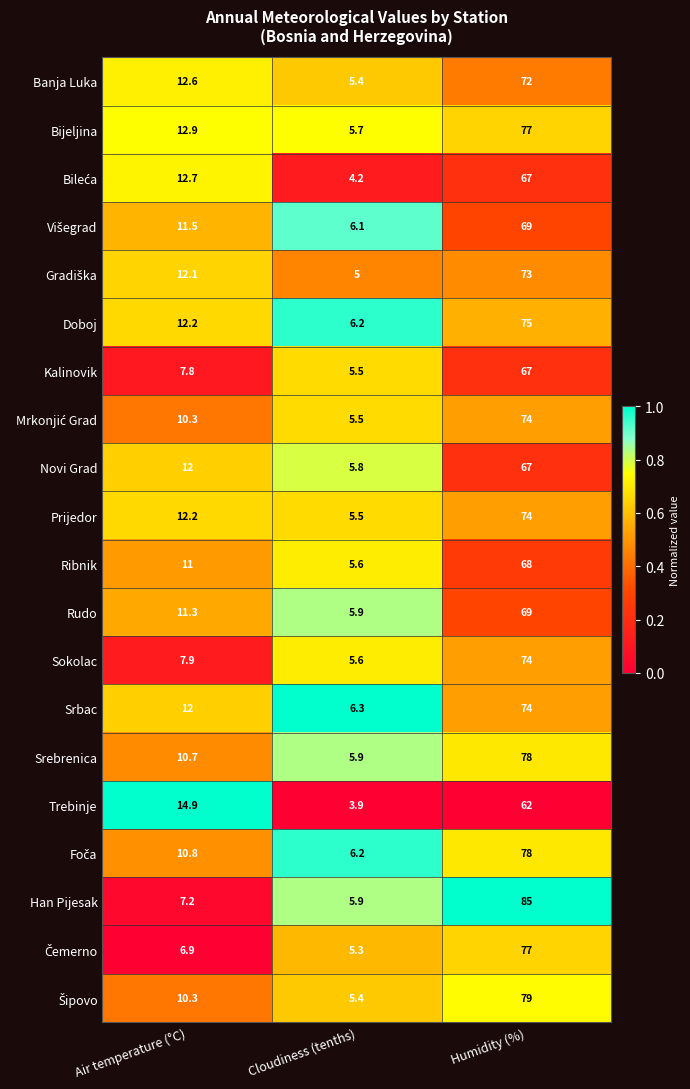

What is the greatest value displayed?

85.0